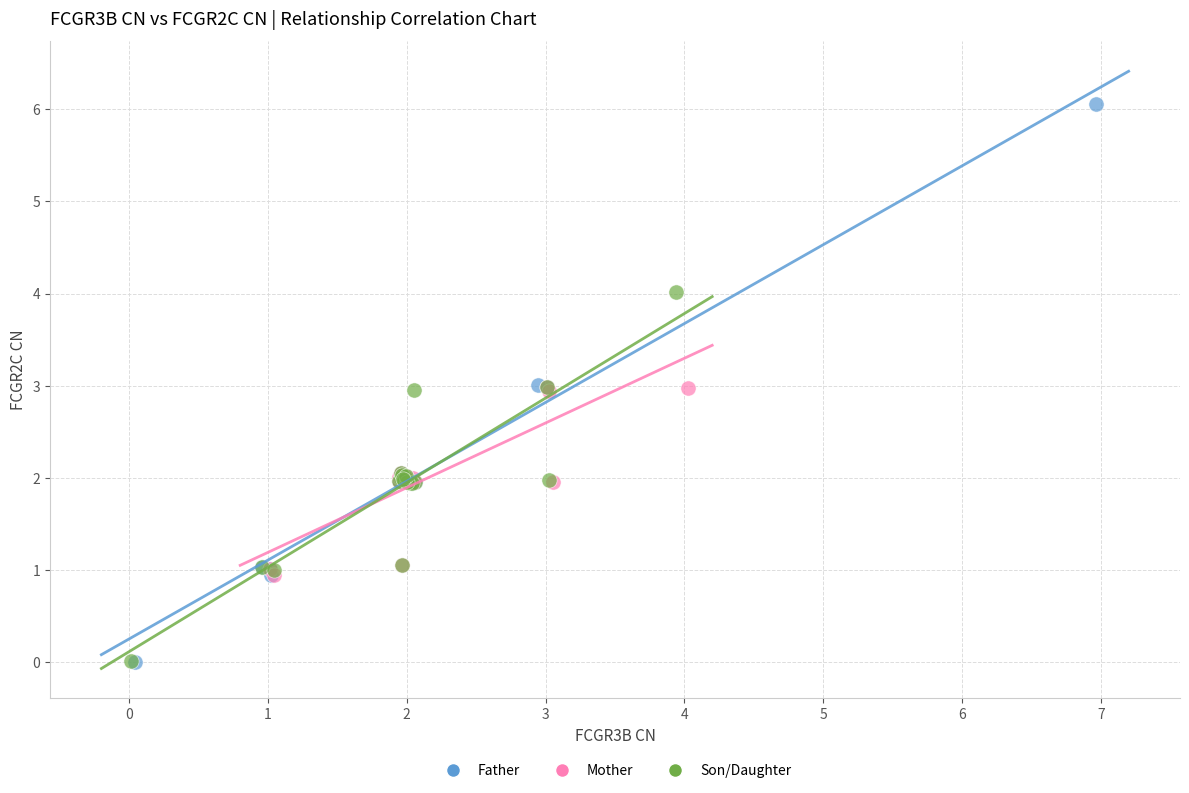

Which series has the largest Y range (max minus min)?

Father